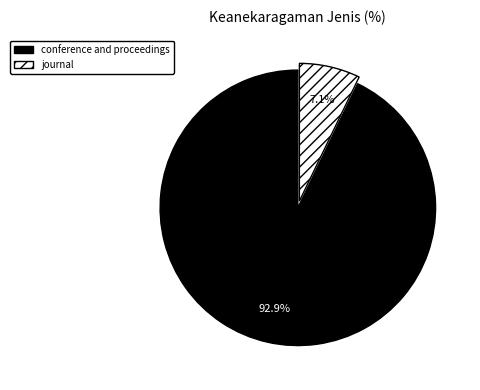

What is the majority slice?

conference and proceedings